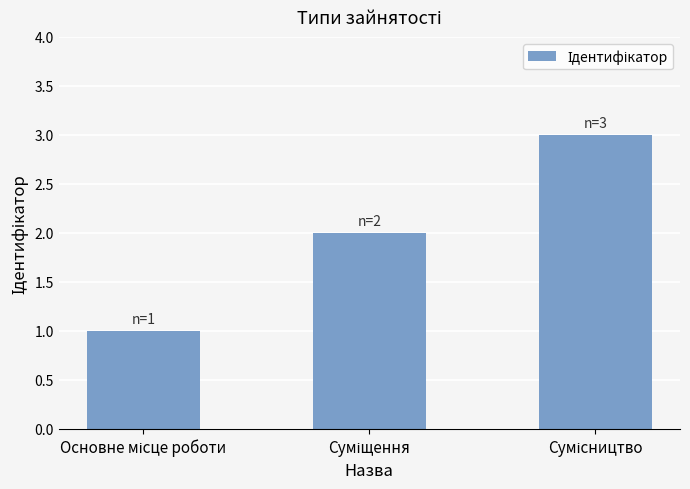

What is the sum of all values?

6